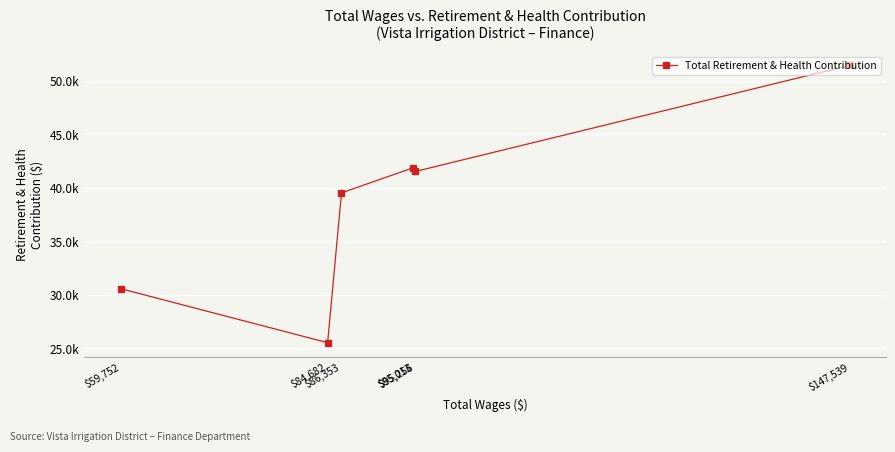

Approximately how many times larger is the value at $147,539 compared to $59,752?

1.7